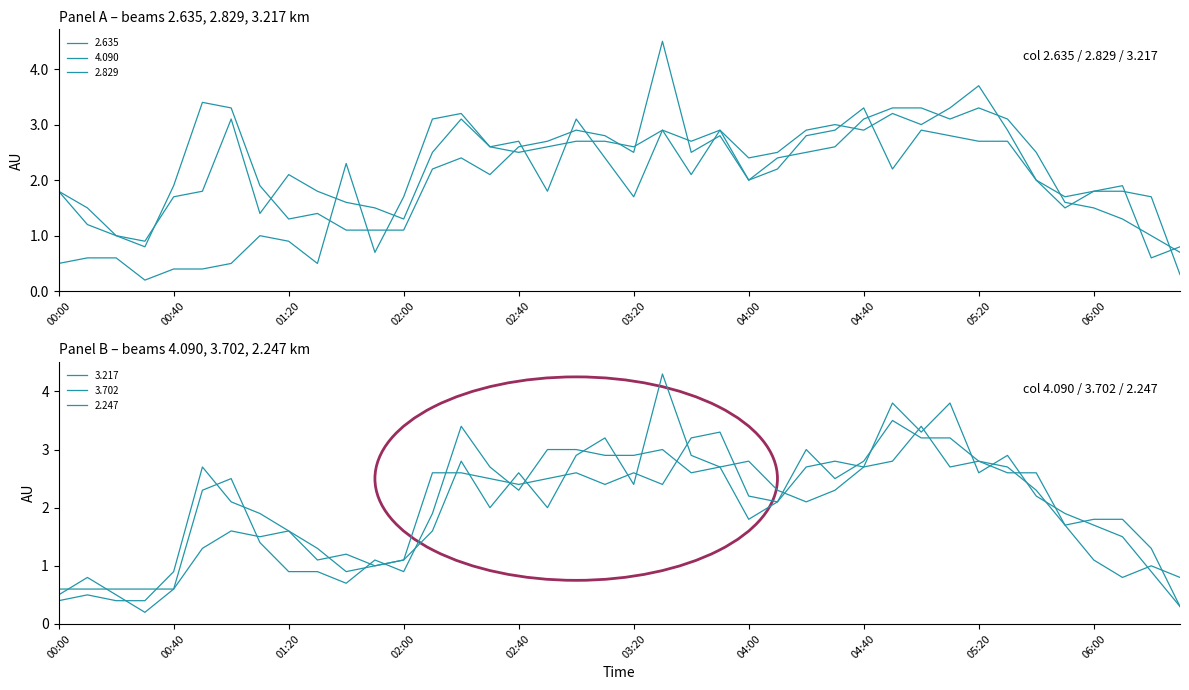

The value of 2.635 at 03:20 is 2.5. True or false?

True